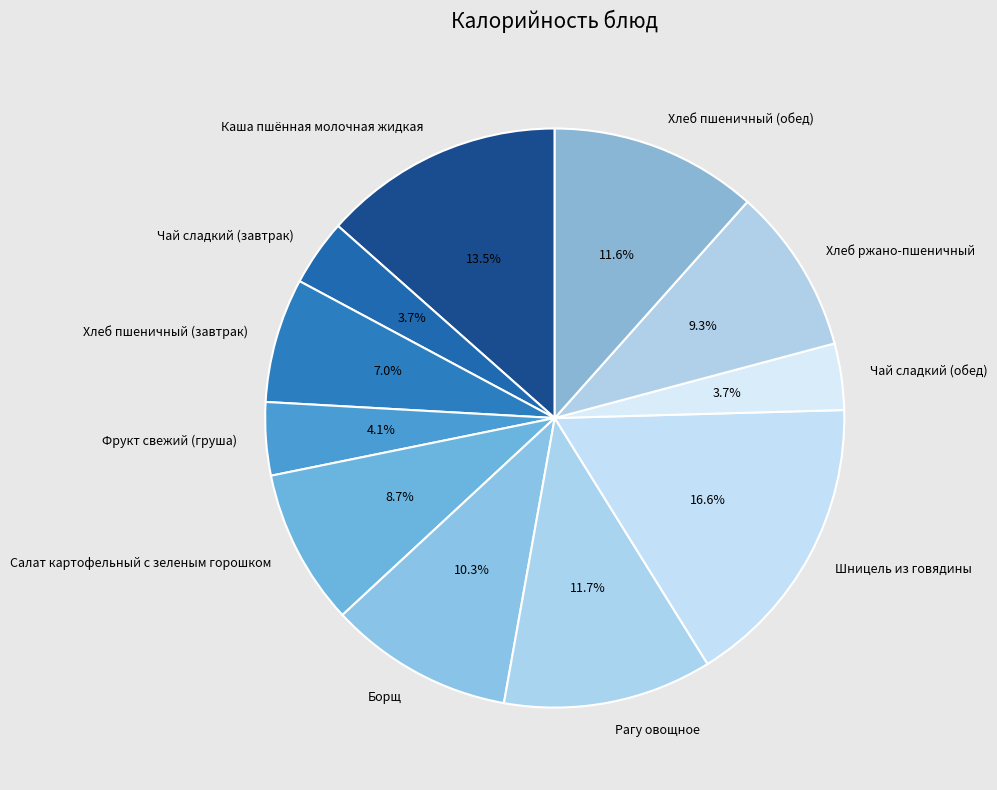

What percentage is the Борщ slice, to the nearest percent?

10%